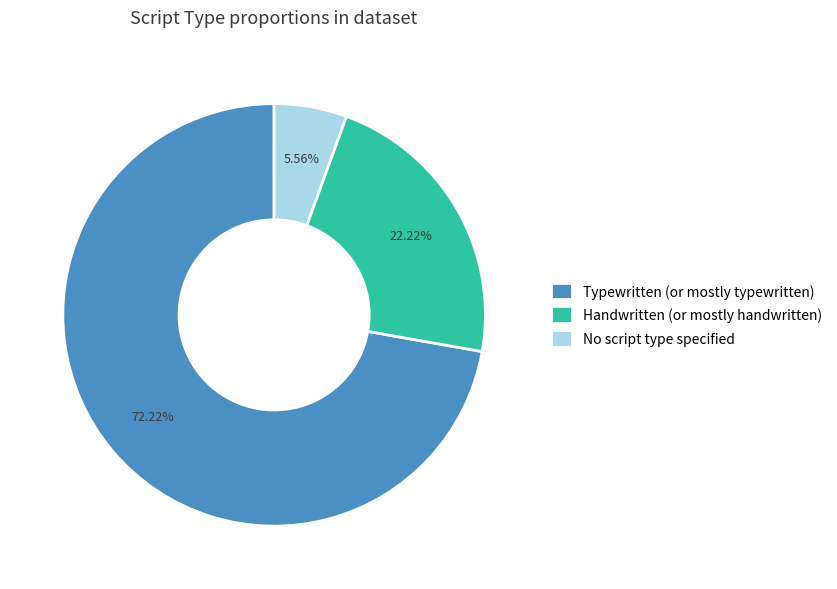

Between Typewritten (or mostly typewritten) and Handwritten (or mostly handwritten), which is larger?

Typewritten (or mostly typewritten)